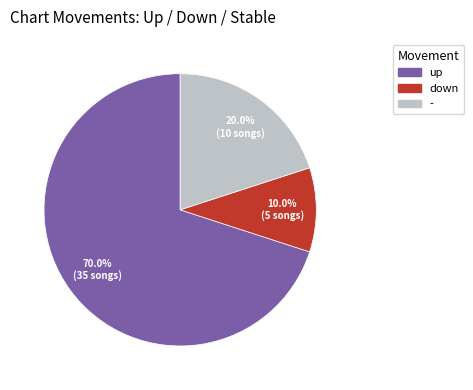

What is the largest slice in the pie chart?

up